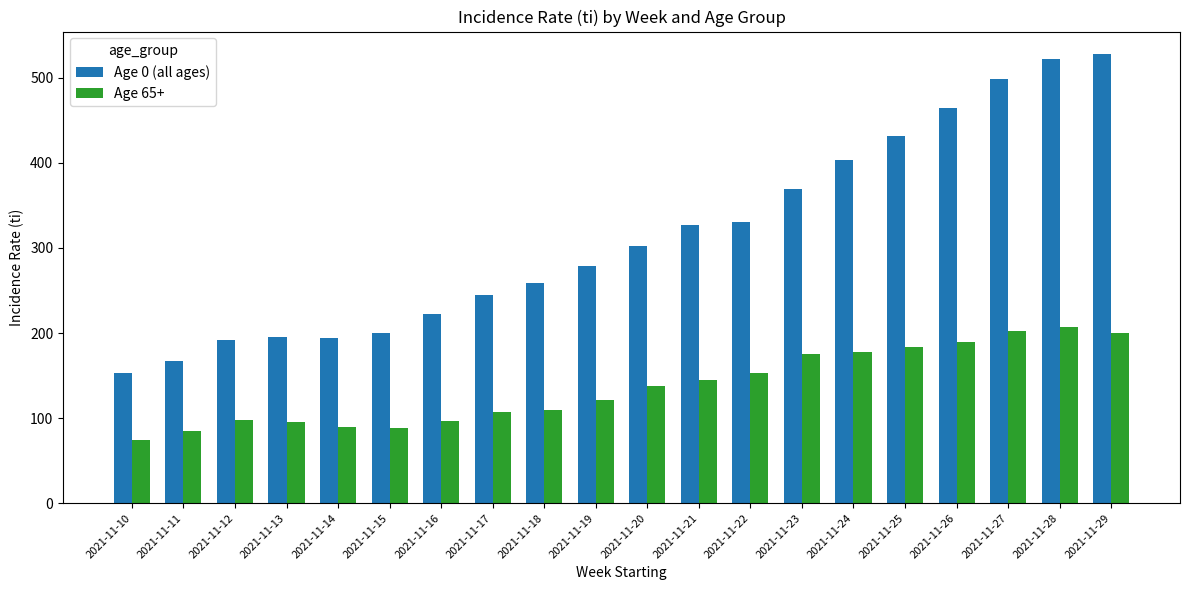

How many bars are there in each group?

2